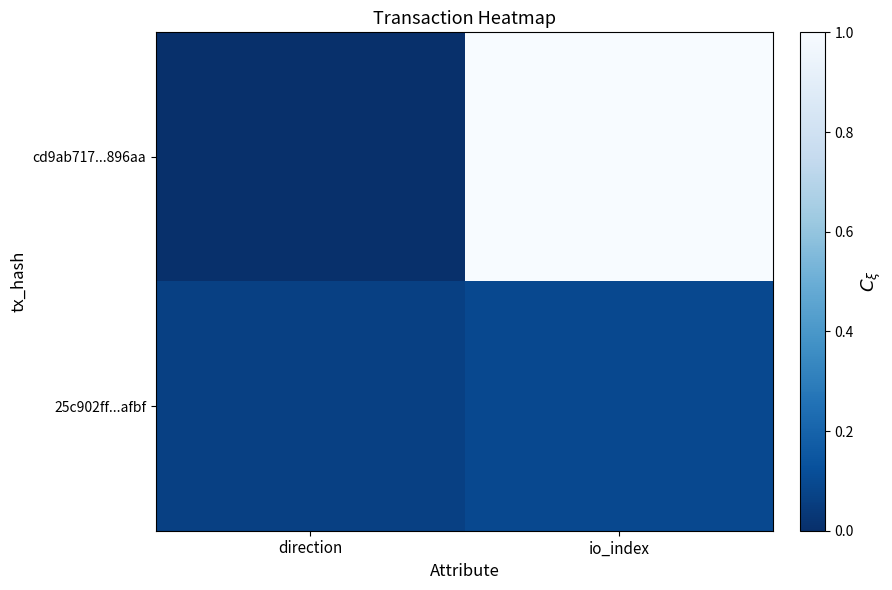

At which category is the sum across all series the highest?

io_index